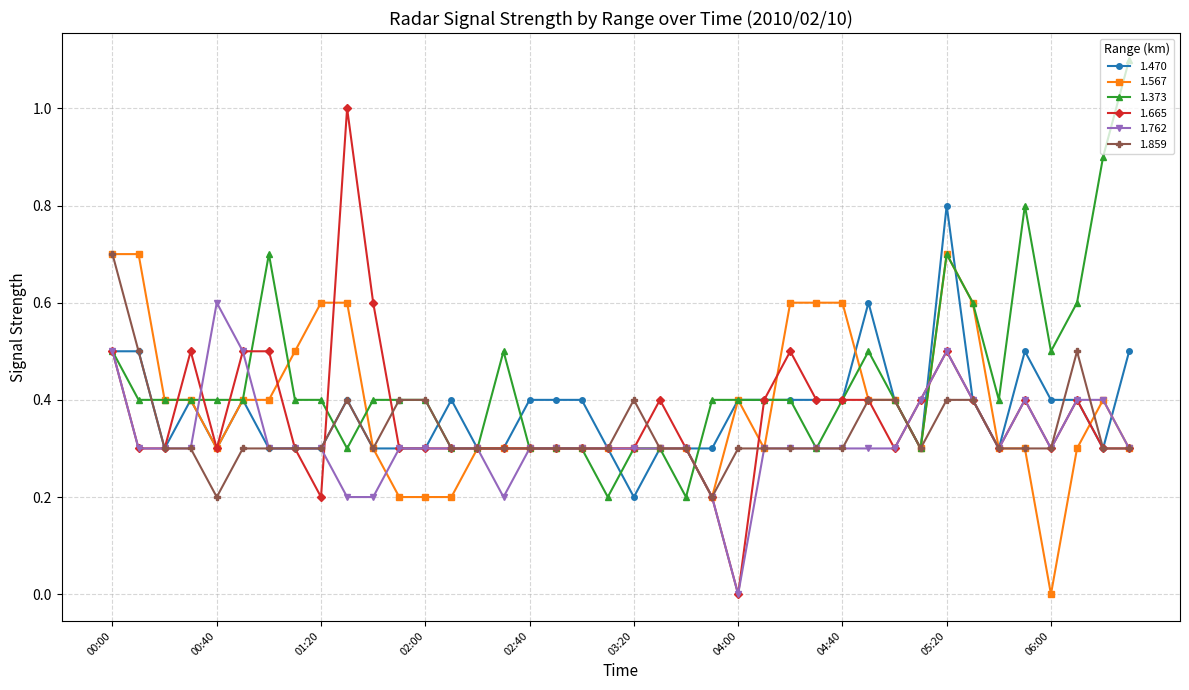

Which series has the largest total across all categories?

1.373